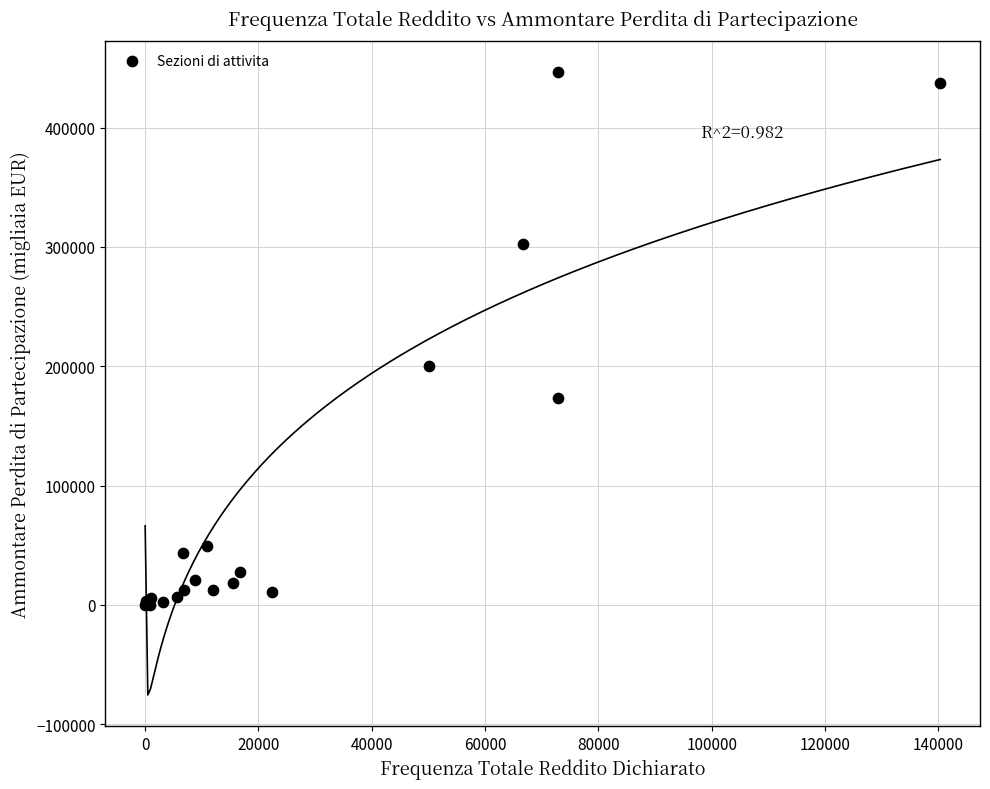

What Y value in the scatter plot is closest to 223143?

199909